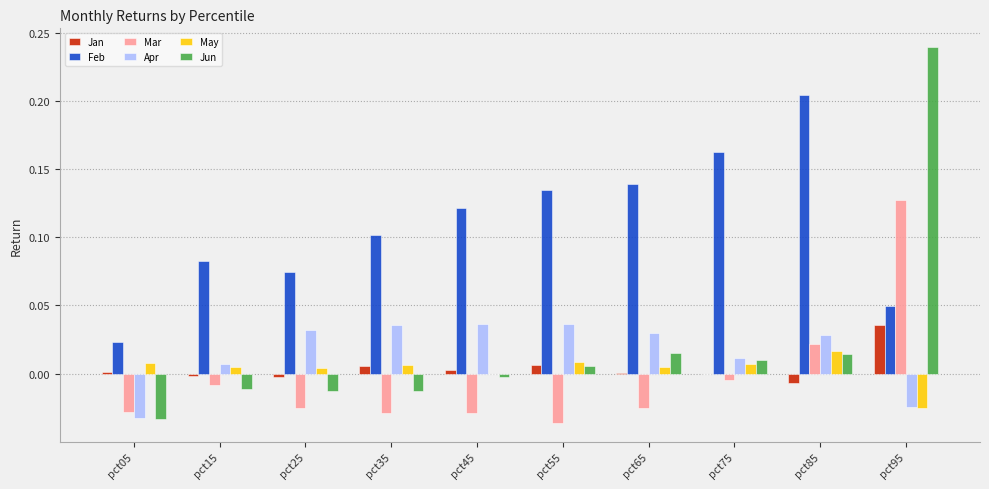

What is the sum of all Feb values?

1.1